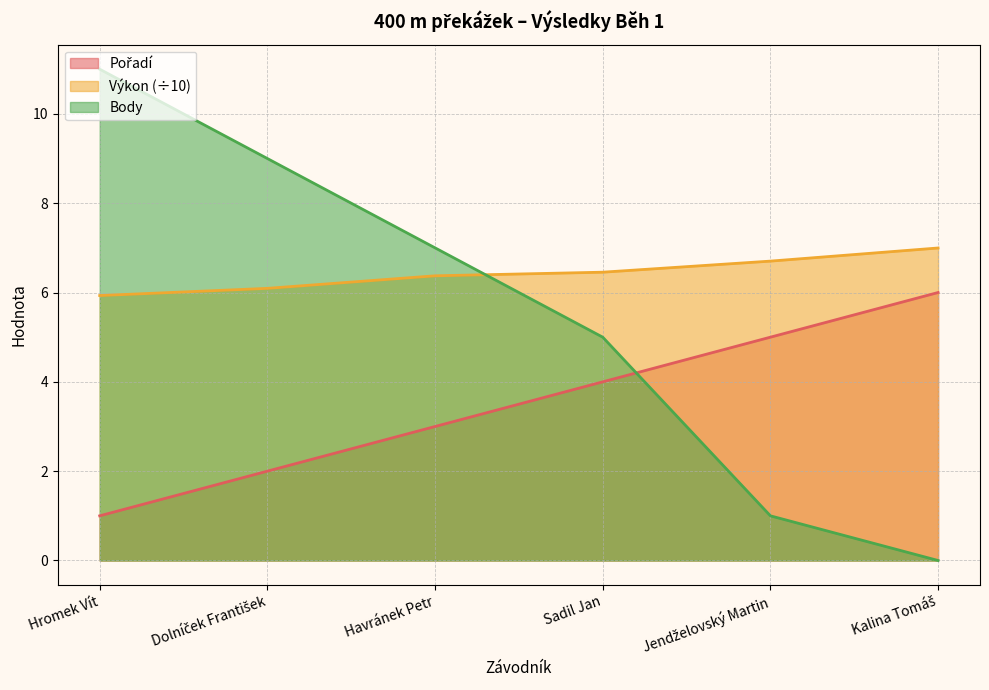

How many times do Pořadí and Body cross each other?

1